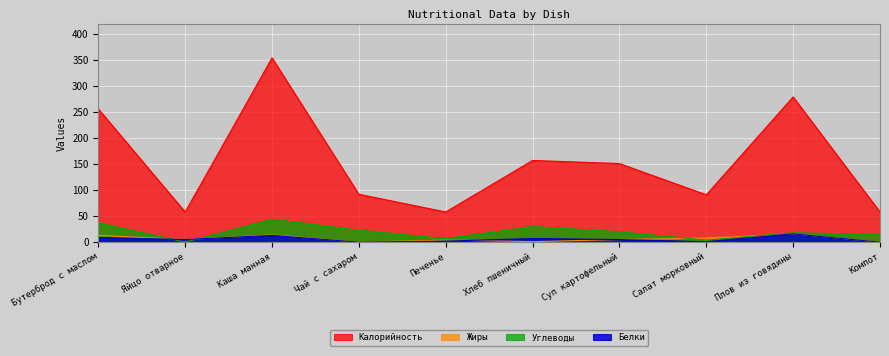

Which series has the largest total across all categories?

Калорийность